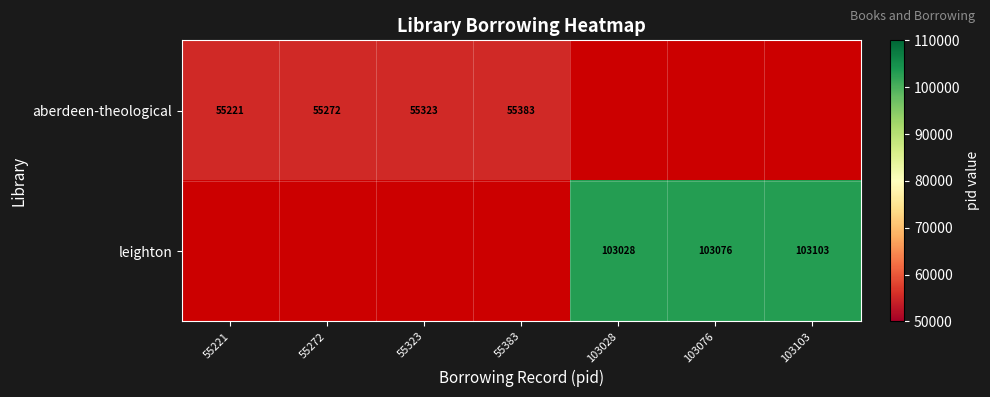

True or false: aberdeen-theological has a value of 33243.6 at 55323.

False